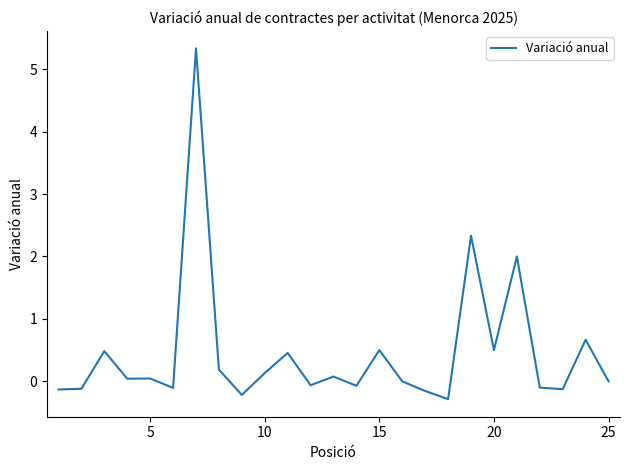

What is the difference between the maximum and minimum values?

5.6